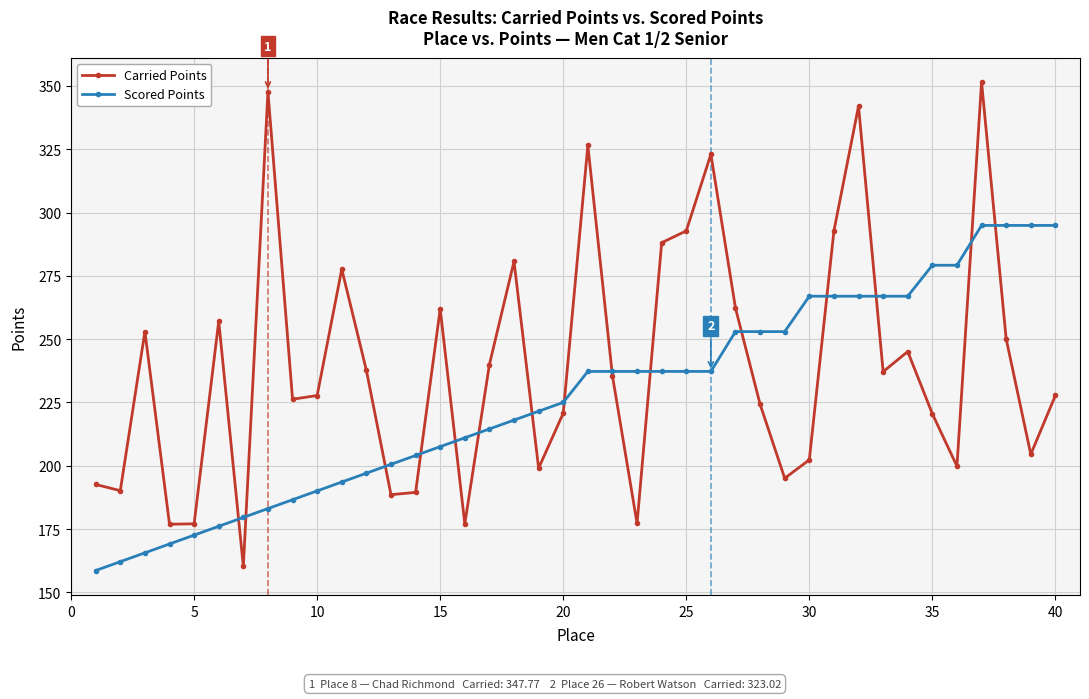

List the series in order of their overall mean, lowest first.

Scored Points, Carried Points